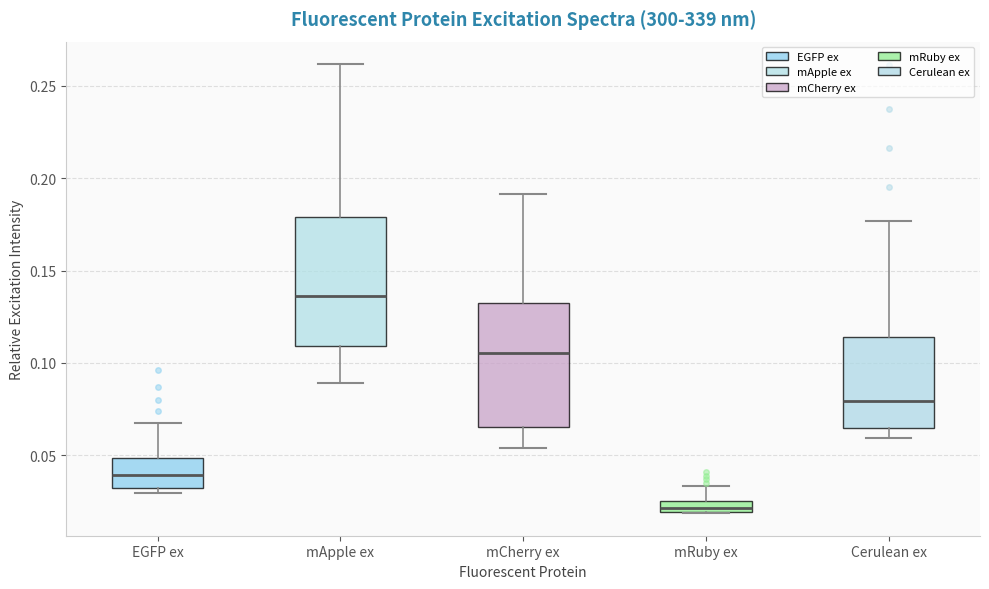

Which box's median line is the highest?

mApple ex